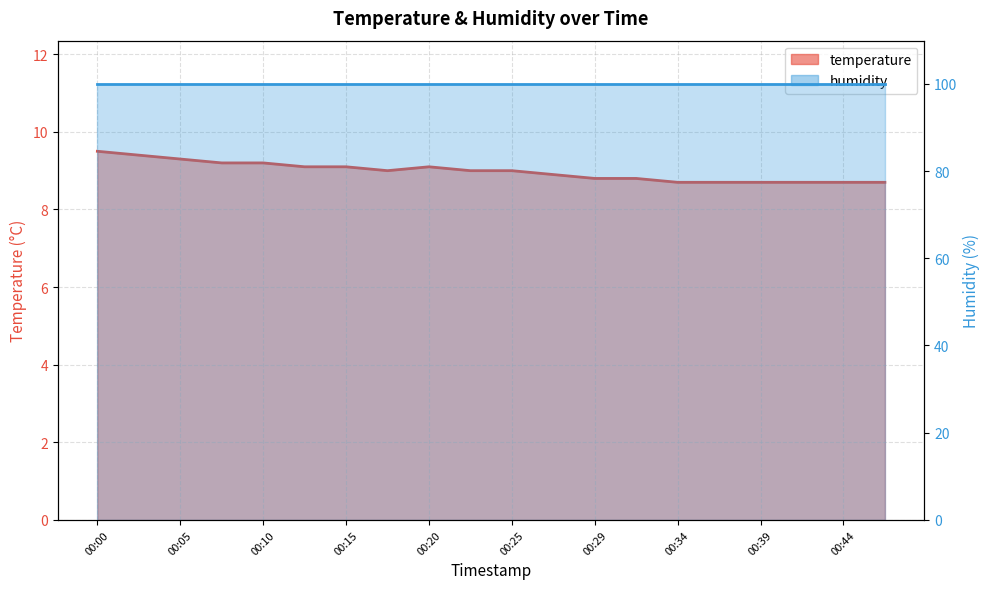

Rank the categories by value from lowest to highest.

00:34, 00:37, 00:39, 00:42, 00:44, 00:47, 00:29, 00:32, 00:27, 00:17, 00:22, 00:25, 00:12, 00:15, 00:20, 00:07, 00:10, 00:05, 00:03, 00:00